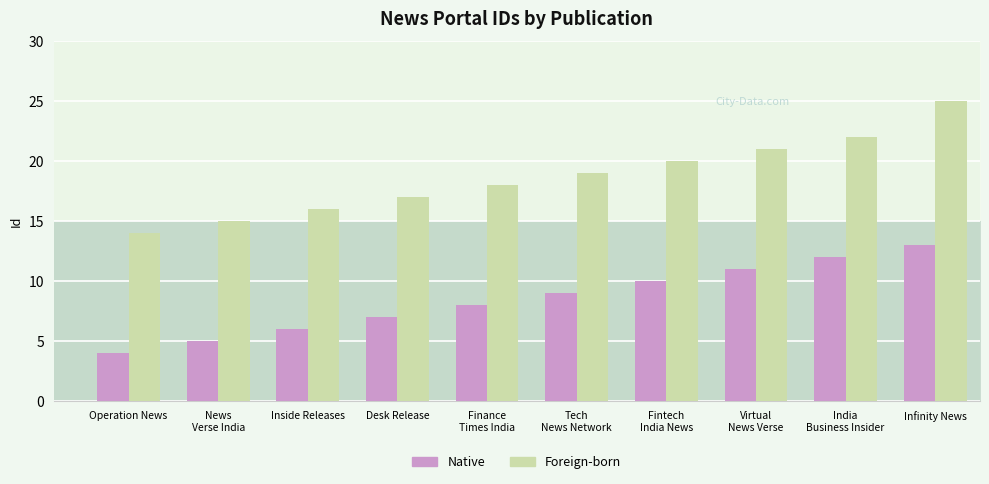

Which series has the largest total across all categories?

Foreign-born